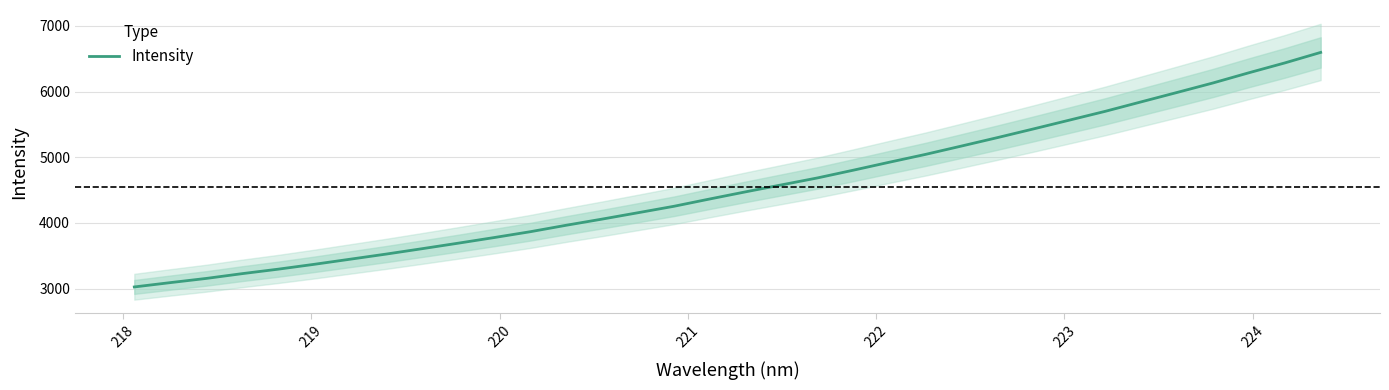

Count the number of categories in the chart.

34